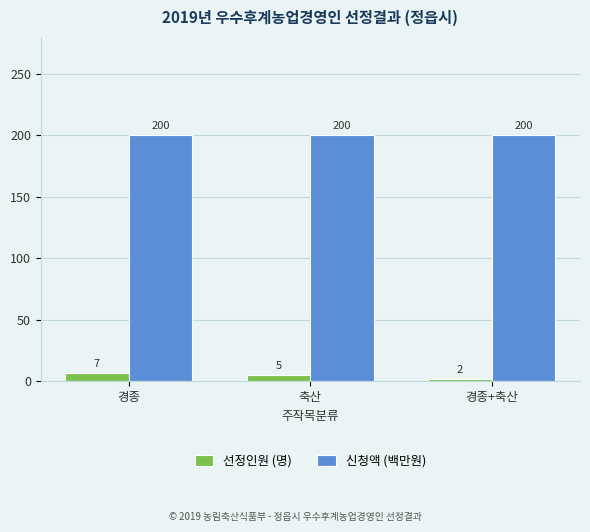

At 축산, list the series in order from largest to smallest.

신청액 (백만원), 선정인원 (명)